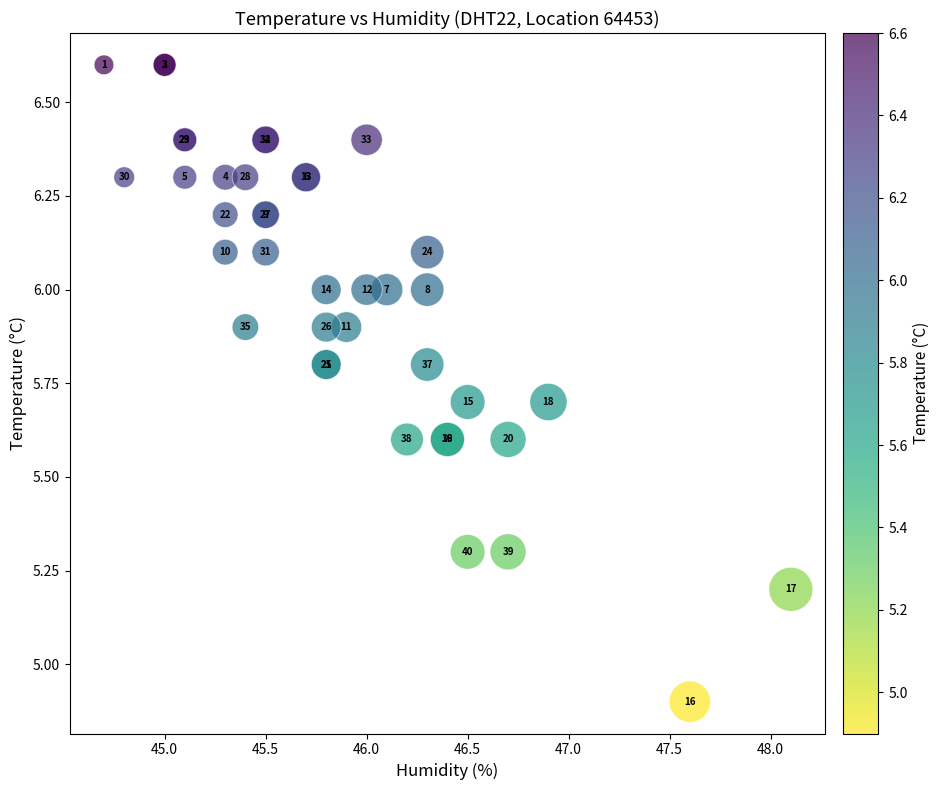

What Y value in the scatter plot is closest to 5?

4.9